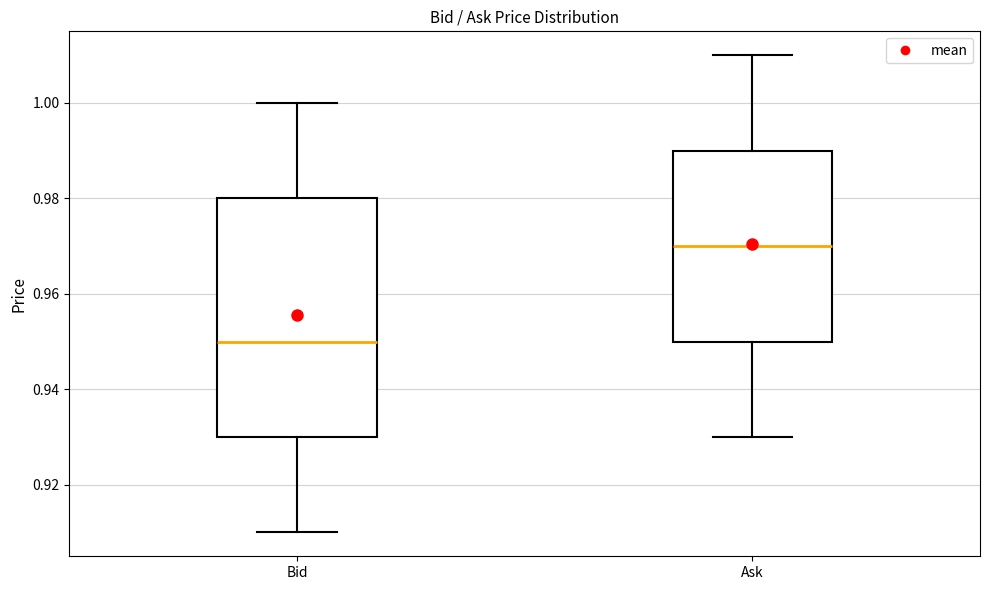

Which box is the tallest, from its lower edge to its upper edge?

Bid